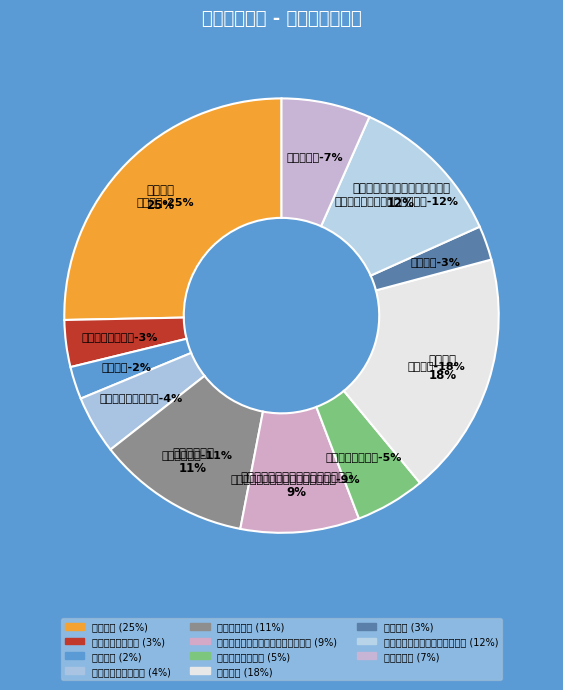

Is there a majority slice in this chart?

No